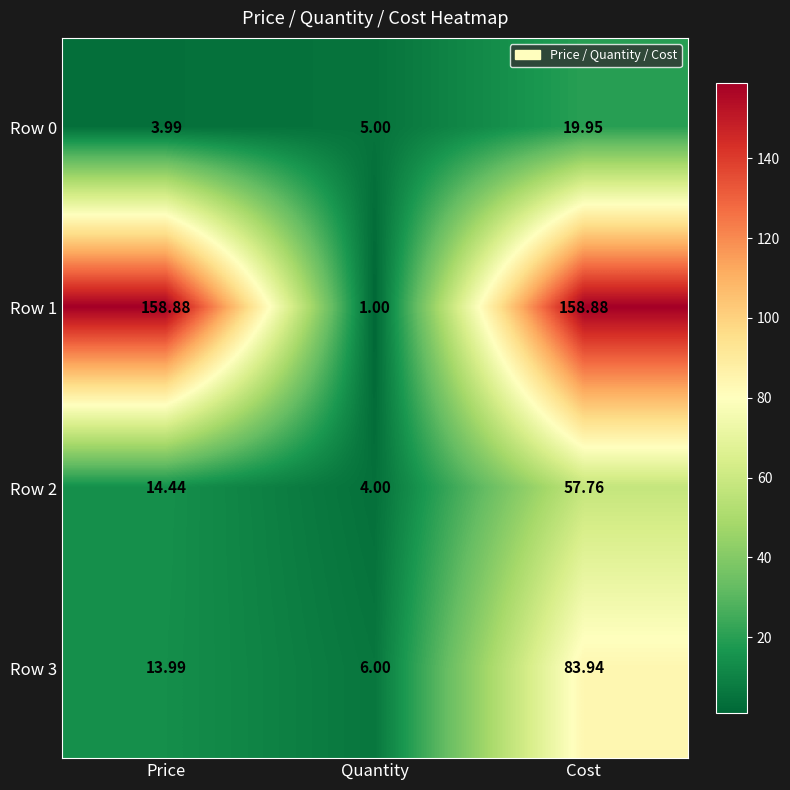

Which label corresponds to the smallest value in the chart?

Quantity